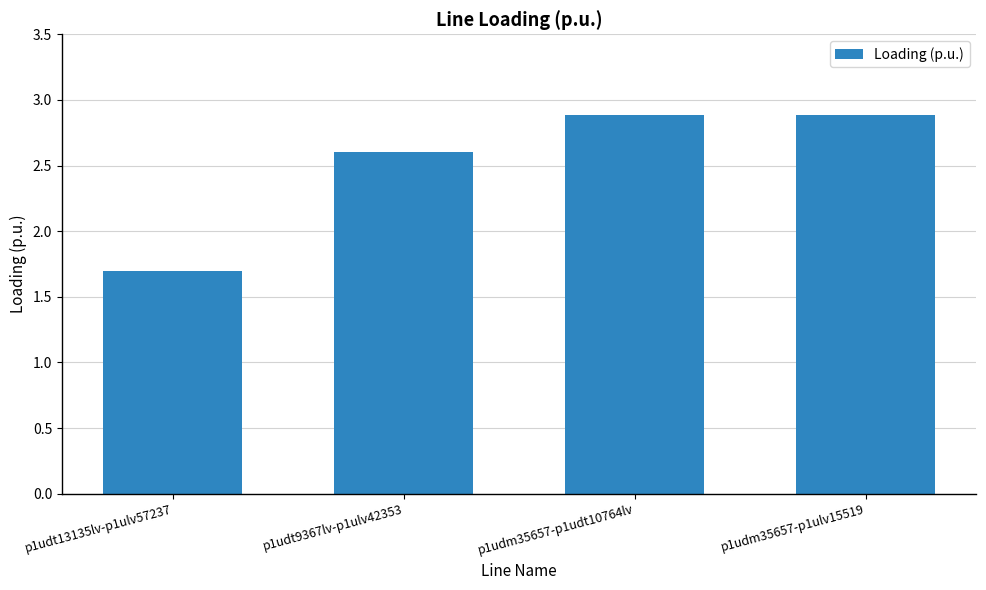

Is it true that the value at p1udm35657-p1ulv15519 is 2.9?

True